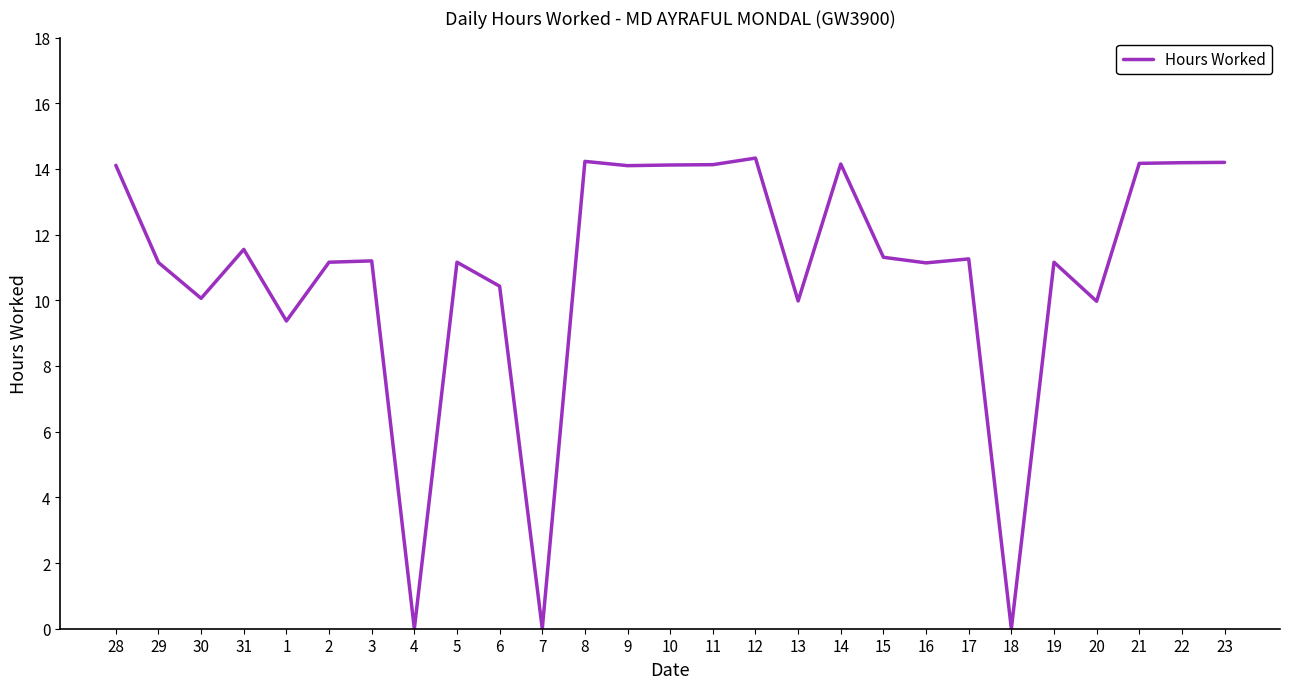

What is the approximate value at 29?

11.2